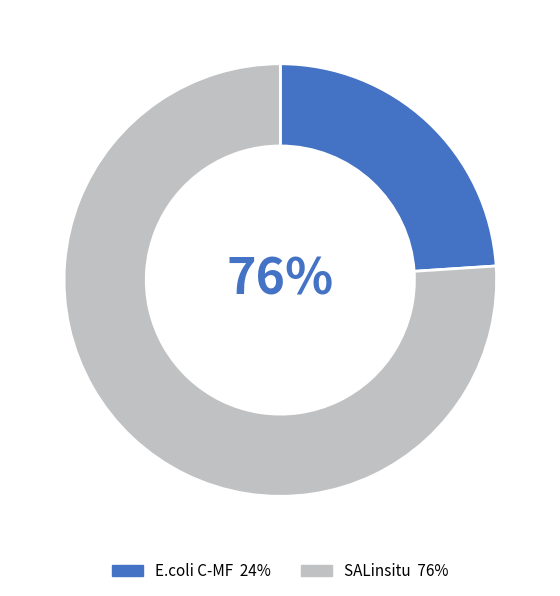

What is the ratio of the value at SALinsitu to the value at E.coli C-MF?

3.2